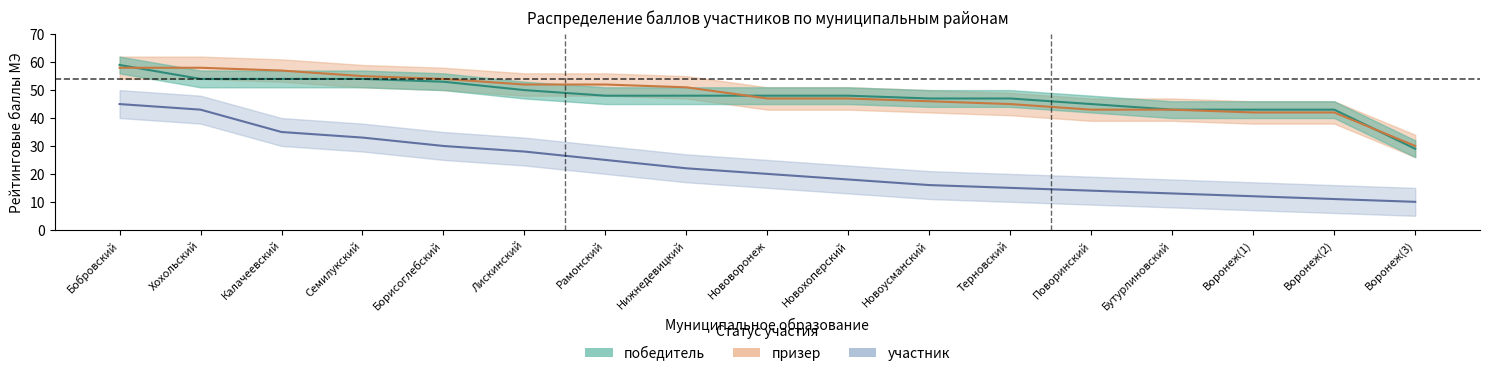

True or false: участник and победитель cross at least once.

False